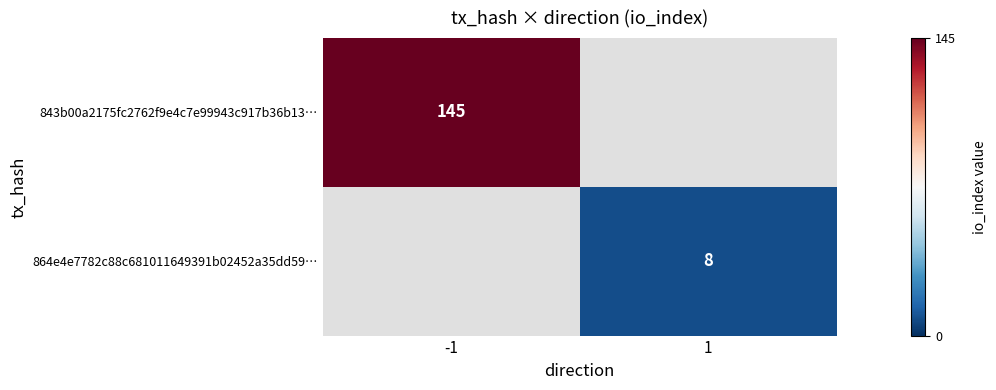

What is the greatest value displayed?

145.0